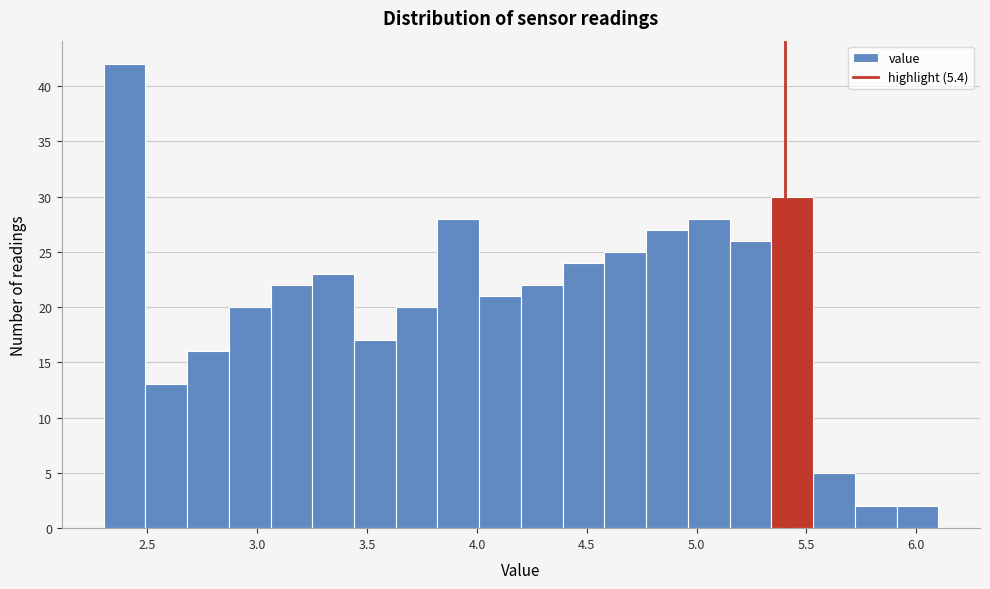

Read against the x-axis, roughly where is the centre of the tallest bar?

2.40